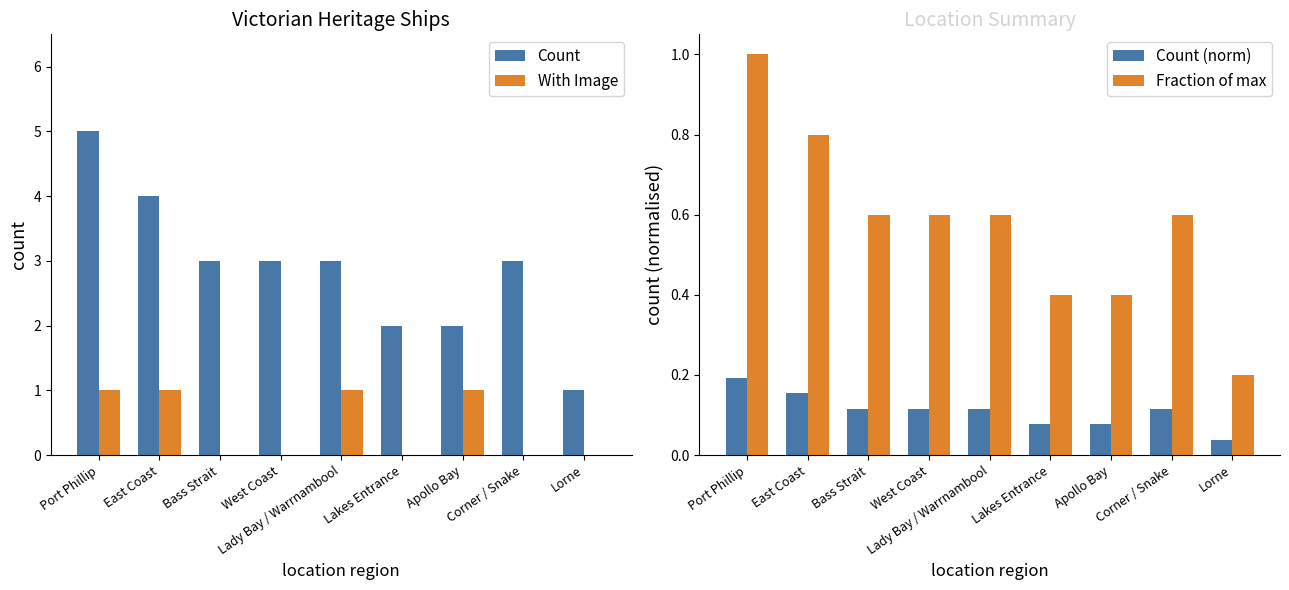

List the labels in order of With Image value, largest first.

Port Phillip, East Coast, Lady Bay / Warrnambool, Apollo Bay, Bass Strait, West Coast, Lakes Entrance, Corner / Snake, Lorne